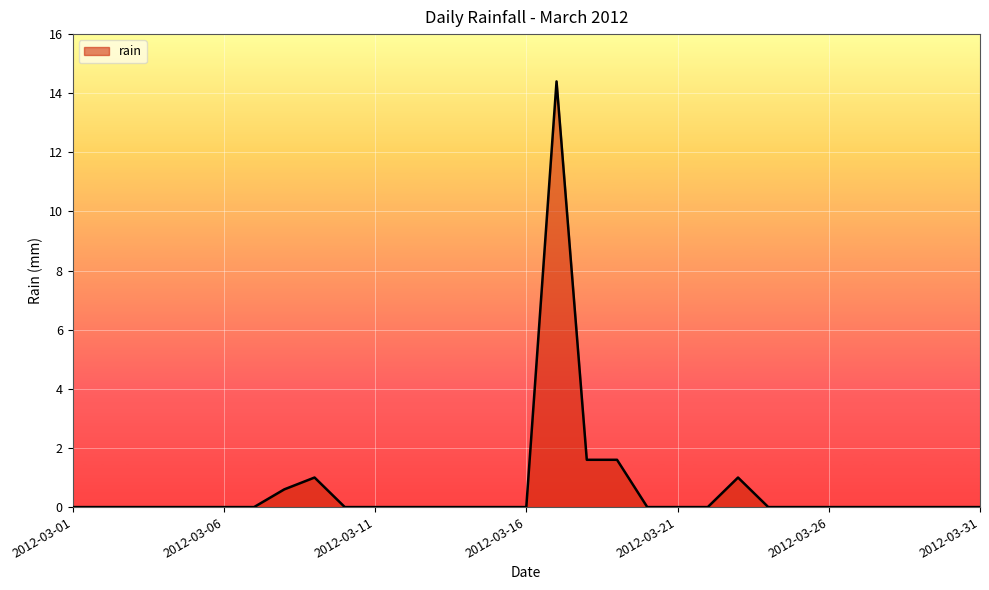

What is the difference between the maximum and minimum values?

14.4